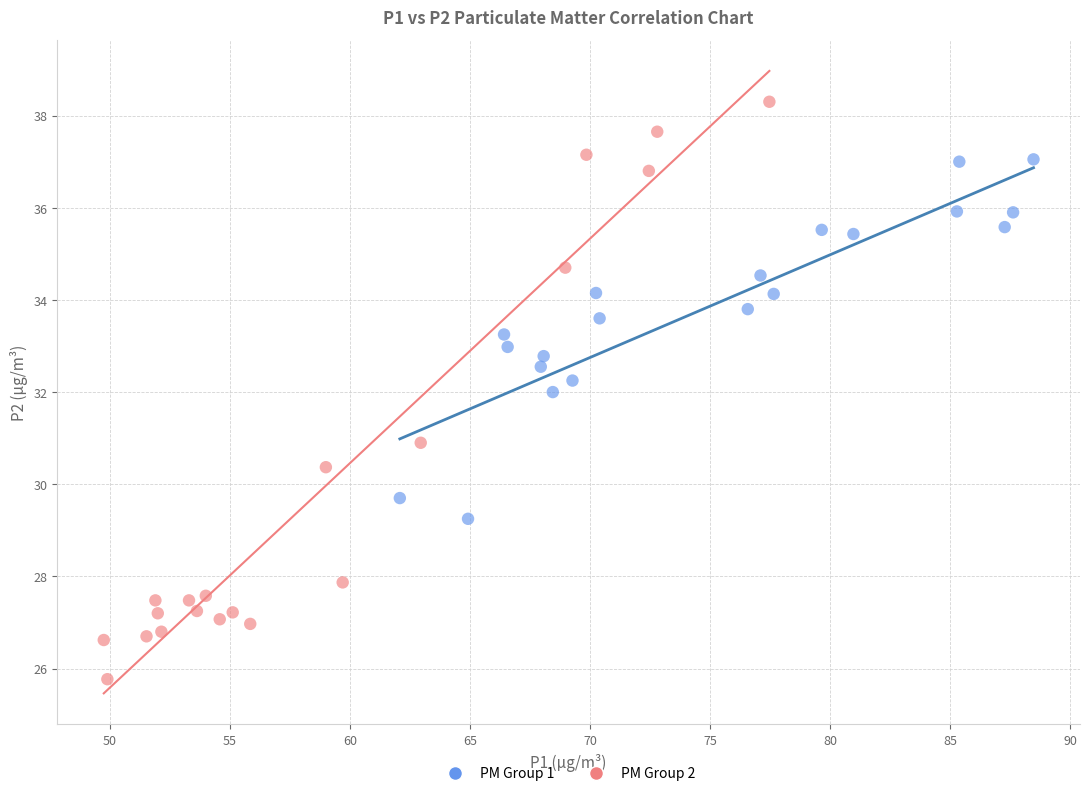

Which series has the largest Y range (max minus min)?

PM Group 2